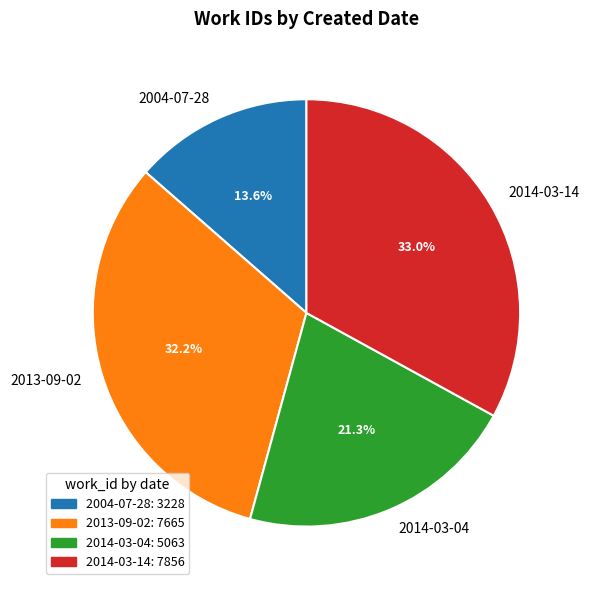

Is there any slice that represents more than half of the pie?

No